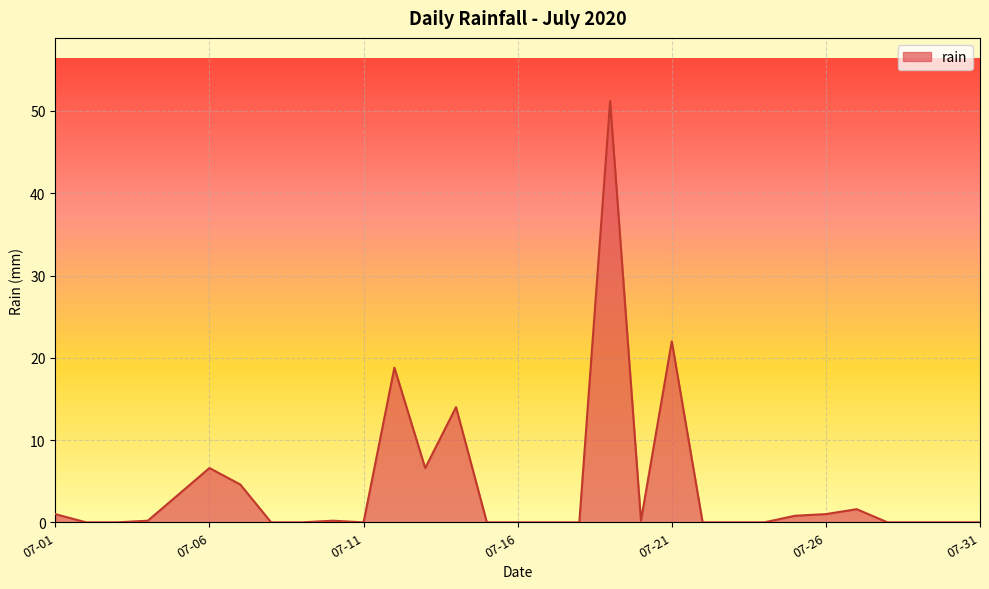

What is the difference between the maximum and minimum values?

51.2